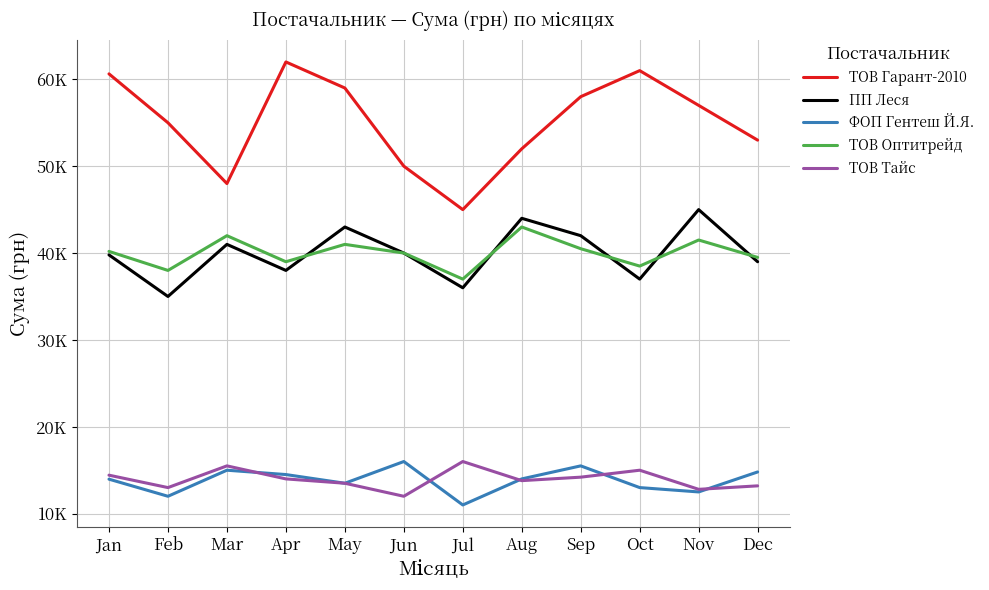

Does the chart display data point markers on the line(s)?

No